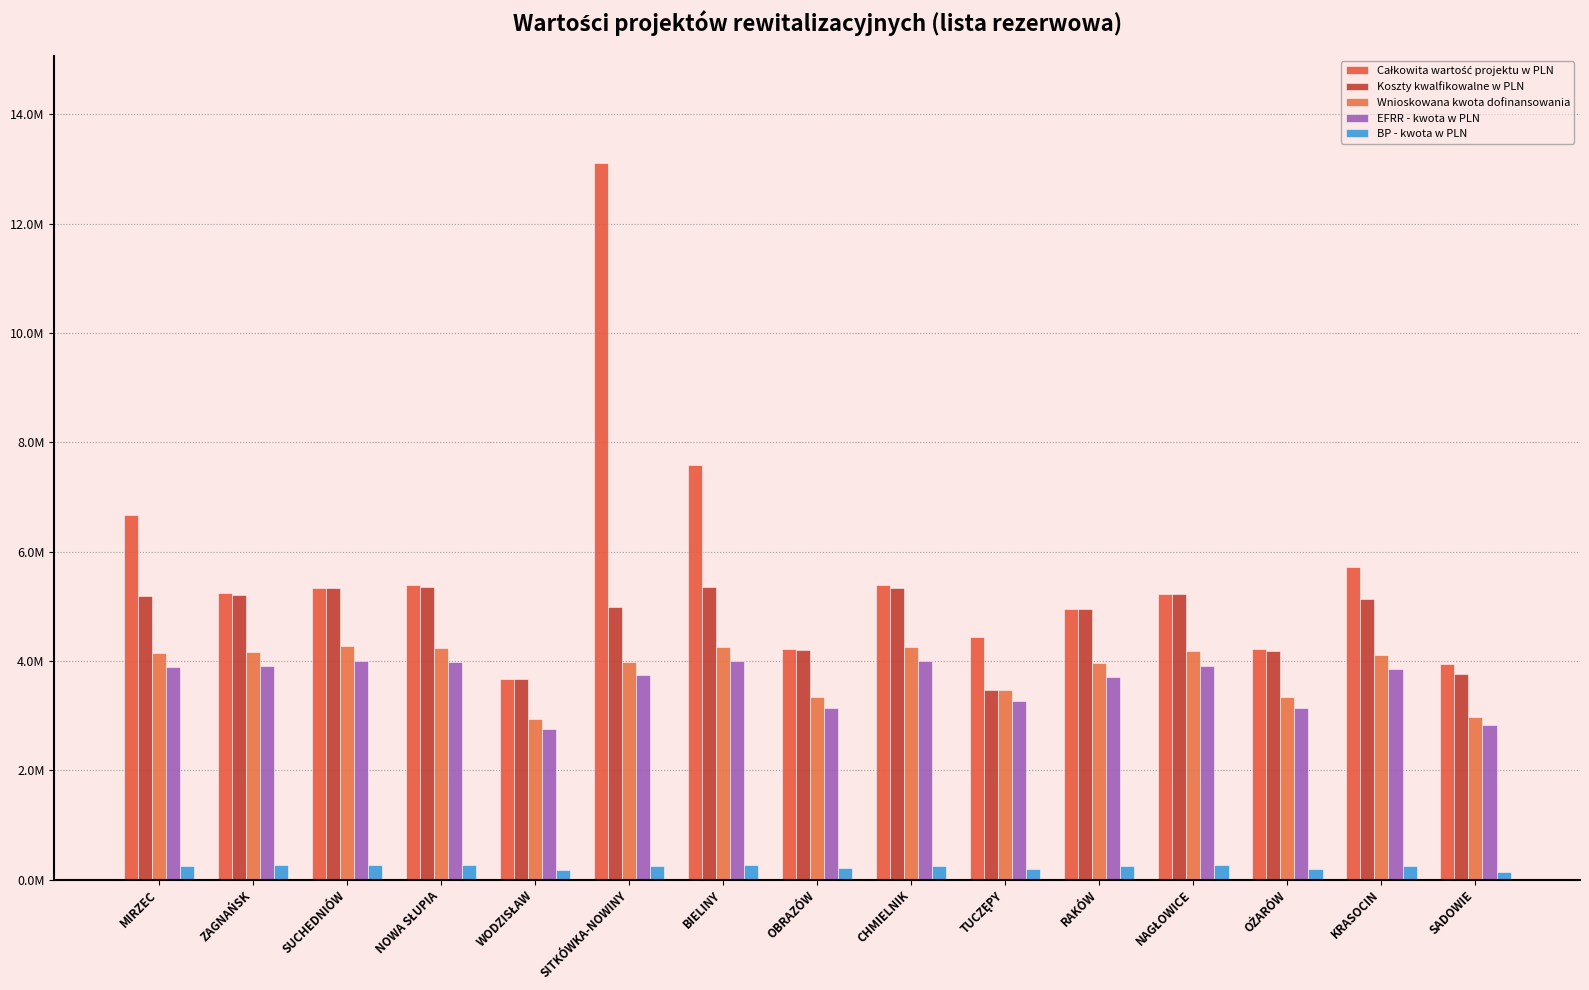

Reading left to right, extract all data points from this chart.

Całkowita wartość projektu w PLN: MIRZEC=6667517.0	ZAGNAŃSK=5237764.0	SUCHEDNIÓW=5333320.7	NOWA SŁUPIA=5398384.0	WODZISŁAW=3673883.4	SITKÓWKA-NOWINY=13102768.1	BIELINY=7576995.5	OBRAZÓW=4220825.0	CHMIELNIK=5392998.0	TUCZĘPY=4447051.6	RAKÓW=4958000.0	NAGŁOWICE=5219752.5	OŻARÓW=4219325.5	KRASOCIN=5727092.3	SADOWIE=3949900.0
Koszty kwalfikowalne w PLN: MIRZEC=5186839.7	ZAGNAŃSK=5209143.0	SUCHEDNIÓW=5333320.7	NOWA SŁUPIA=5345547.0	WODZISŁAW=3673883.4	SITKÓWKA-NOWINY=4994547.4	BIELINY=5344380.2	OBRAZÓW=4202125.0	CHMIELNIK=5331680.0	TUCZĘPY=3468721.3	RAKÓW=4943400.0	NAGŁOWICE=5219753.5	OŻARÓW=4180291.8	KRASOCIN=5140039.5	SADOWIE=3763113.3
Wnioskowana kwota dofinansowania: MIRZEC=4145406.7	ZAGNAŃSK=4165433.2	SUCHEDNIÓW=4266656.6	NOWA SŁUPIA=4245056.1	WODZISŁAW=2939106.7	SITKÓWKA-NOWINY=3989637.9	BIELINY=4260476.4	OBRAZÓW=3341375.0	CHMIELNIK=4252014.0	TUCZĘPY=3468721.3	RAKÓW=3953720.0	NAGŁOWICE=4175802.0	OŻARÓW=3335747.9	KRASOCIN=4103502.9	SADOWIE=2969884.9
EFRR - kwota w PLN: MIRZEC=3890129.7	ZAGNAŃSK=3906857.2	SUCHEDNIÓW=3999990.5	NOWA SŁUPIA=3976240.0	WODZISŁAW=2755412.5	SITKÓWKA-NOWINY=3745910.5	BIELINY=3997609.9	OBRAZÓW=3135333.8	CHMIELNIK=3998760.0	TUCZĘPY=3269738.7	RAKÓW=3707550.0	NAGŁOWICE=3914814.4	OŻARÓW=3135218.9	KRASOCIN=3855029.6	SADOWIE=2822335.0
BP - kwota w PLN: MIRZEC=255276.9	ZAGNAŃSK=258575.9	SUCHEDNIÓW=266666.0	NOWA SŁUPIA=268816.0	WODZISŁAW=183694.2	SITKÓWKA-NOWINY=243727.4	BIELINY=262866.5	OBRAZÓW=206041.2	CHMIELNIK=253254.0	TUCZĘPY=198982.6	RAKÓW=246170.0	NAGŁOWICE=260987.6	OŻARÓW=200529.0	KRASOCIN=248473.3	SADOWIE=147549.9